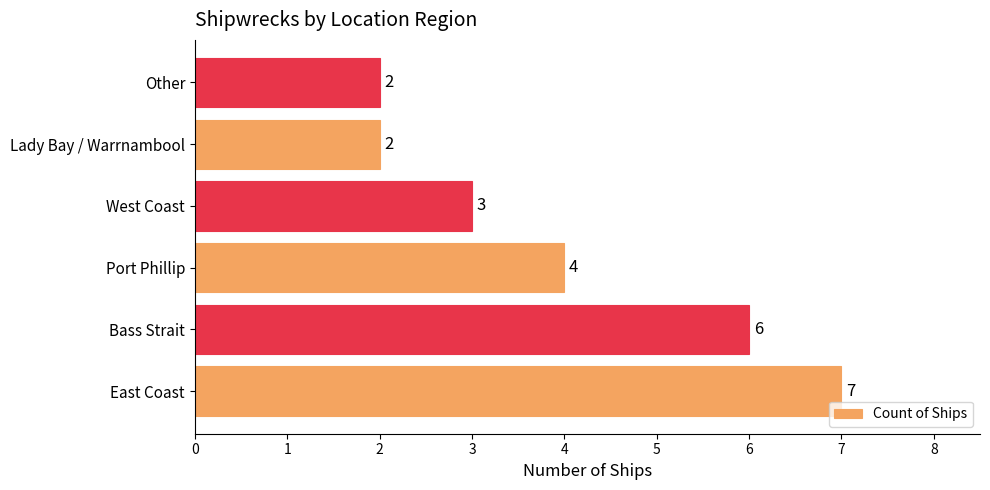

Which category has the highest value across all series?

East Coast